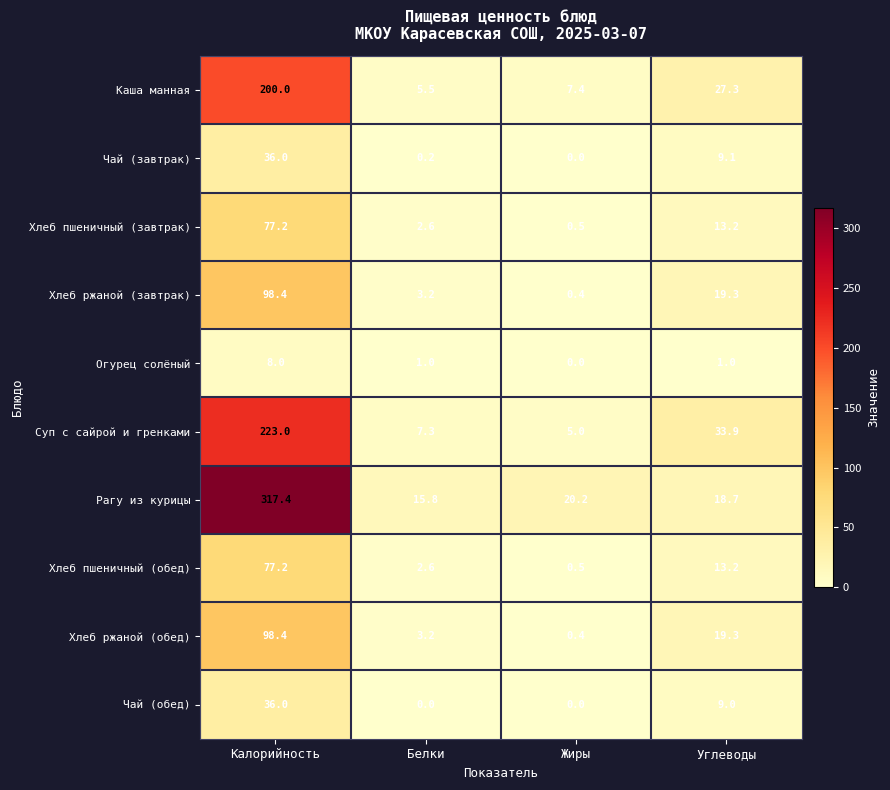

Where is Каша манная nearest to the value 102?

Углеводы